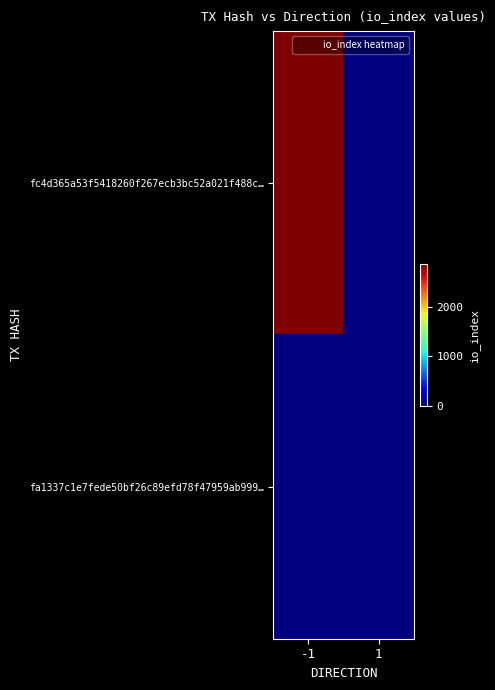

Reading left to right, transcribe all the data shown in this chart.

fc4d365a53f5418260f267ecb3bc52a021f488c…: -1=2853	1=0
fa1337c1e7fede50bf26c89efd78f47959ab999…: -1=0	1=0